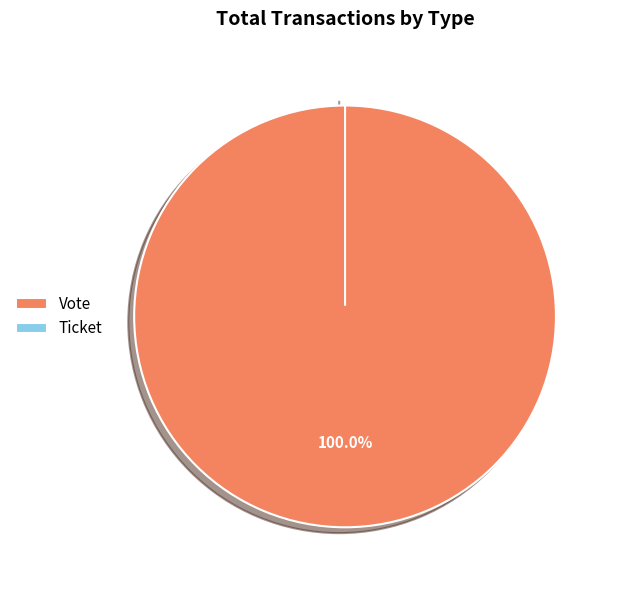

Which slice is the largest?

Vote